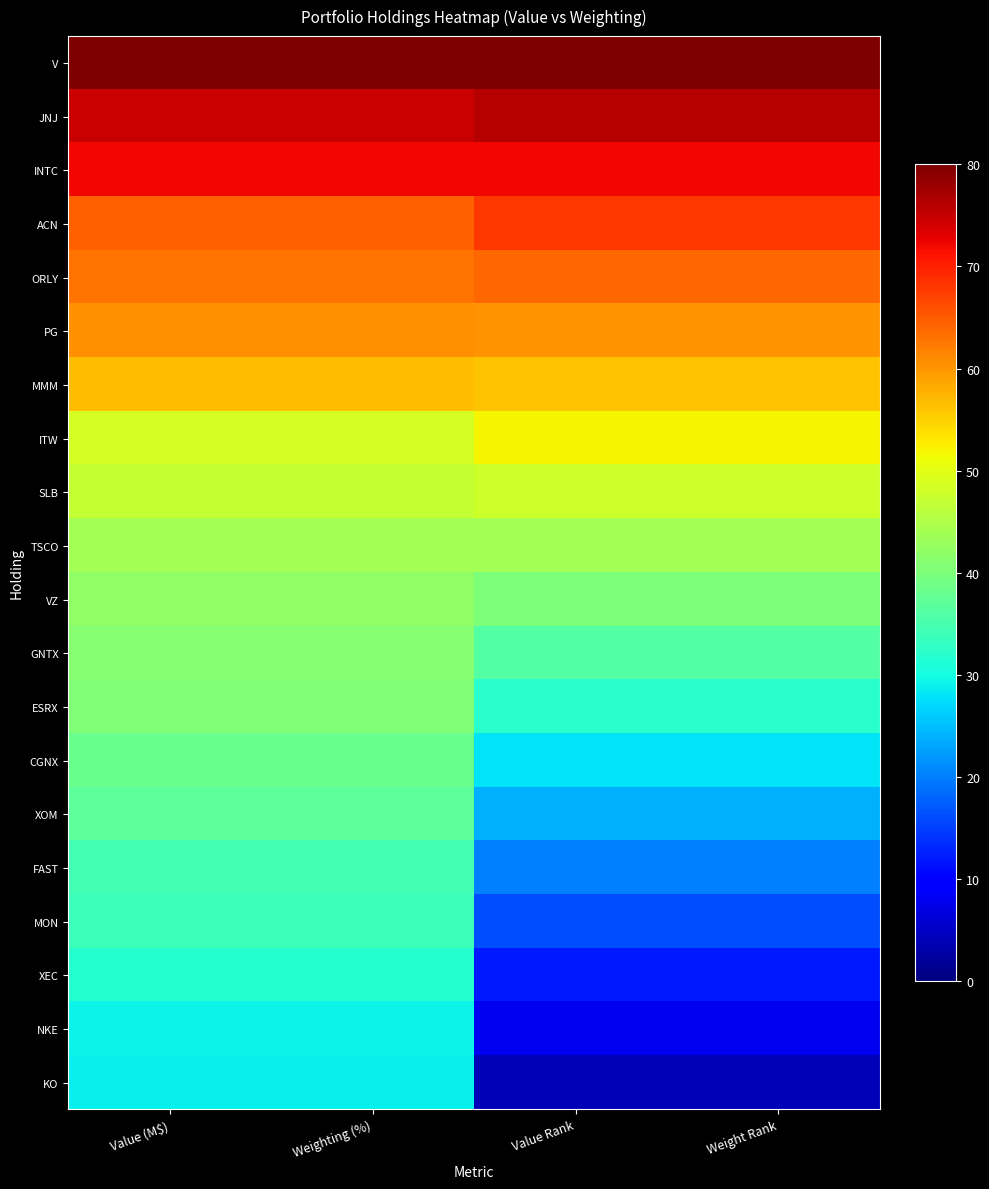

At which category is the sum across all series the highest?

Value (M$)